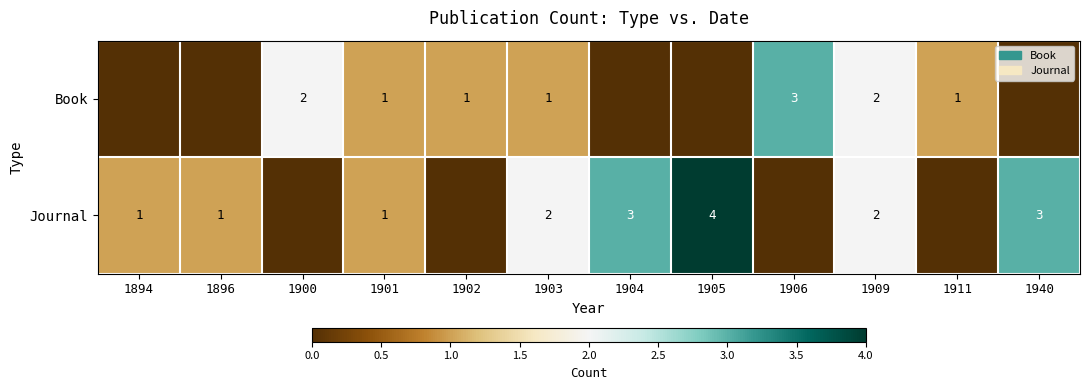

How many data points does each series have?

12